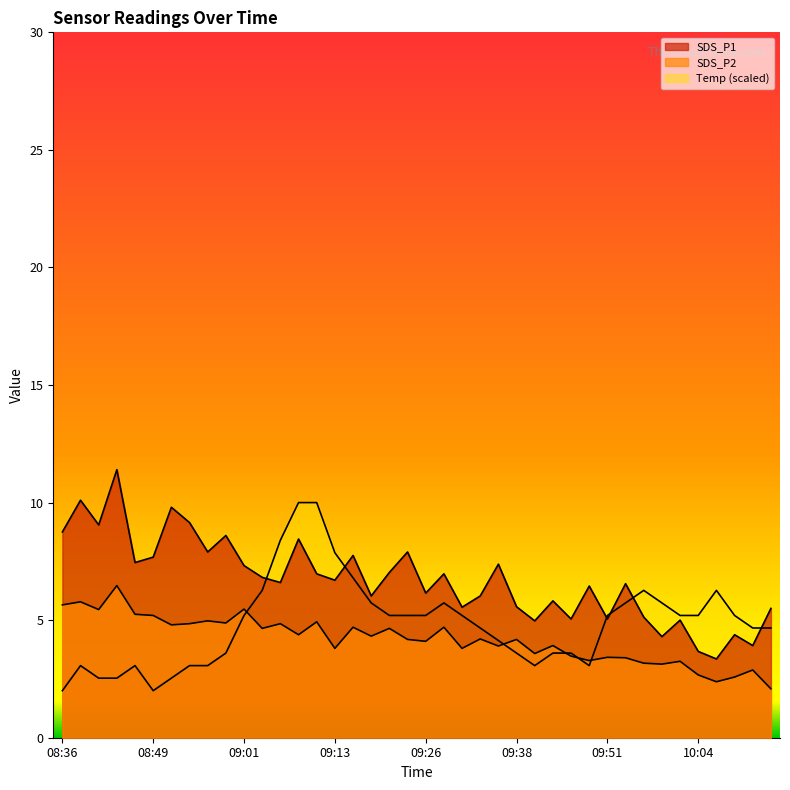

Reading left to right, extract all data points from this chart.

SDS_P1: 08:36=8.8	08:39=10.1	08:41=9.1	08:44=11.4	08:46=7.5	08:49=7.7	08:51=9.8	08:53=9.2	08:56=7.9	08:58=8.6	09:01=7.3	09:03=6.8	09:06=6.6	09:08=8.4	09:11=7.0	09:13=6.7	09:16=7.8	09:18=6.0	09:21=7.0	09:23=7.9	09:26=6.2	09:28=7.0	09:31=5.5	09:33=6.0	09:36=7.4	09:38=5.6	09:41=5.0	09:44=5.8	09:46=5.0	09:49=6.5	09:51=5.0	09:54=6.5	09:56=5.1	09:59=4.3	10:01=5.0	10:04=3.7	10:06=3.4	10:09=4.4	10:12=3.9	10:14=5.5
SDS_P2: 08:36=5.7	08:39=5.8	08:41=5.5	08:44=6.5	08:46=5.2	08:49=5.2	08:51=4.8	08:53=4.8	08:56=5.0	08:58=4.9	09:01=5.5	09:03=4.7	09:06=4.8	09:08=4.4	09:11=4.9	09:13=3.8	09:16=4.7	09:18=4.3	09:21=4.7	09:23=4.2	09:26=4.1	09:28=4.7	09:31=3.8	09:33=4.2	09:36=3.9	09:38=4.2	09:41=3.6	09:44=3.9	09:46=3.5	09:49=3.3	09:51=3.4	09:54=3.4	09:56=3.2	09:59=3.1	10:01=3.2	10:04=2.7	10:06=2.4	10:09=2.6	10:12=2.9	10:14=2.1
Temp: 08:36=2.0	08:39=3.1	08:41=2.5	08:44=2.5	08:46=3.1	08:49=2.0	08:51=2.5	08:53=3.1	08:56=3.1	08:58=3.6	09:01=5.2	09:03=6.3	09:06=8.4	09:08=10.0	09:11=10.0	09:13=7.9	09:16=6.8	09:18=5.7	09:21=5.2	09:23=5.2	09:26=5.2	09:28=5.7	09:31=5.2	09:33=4.7	09:36=4.1	09:38=3.6	09:41=3.1	09:44=3.6	09:46=3.6	09:49=3.1	09:51=5.2	09:54=5.7	09:56=6.3	09:59=5.7	10:01=5.2	10:04=5.2	10:06=6.3	10:09=5.2	10:12=4.7	10:14=4.7